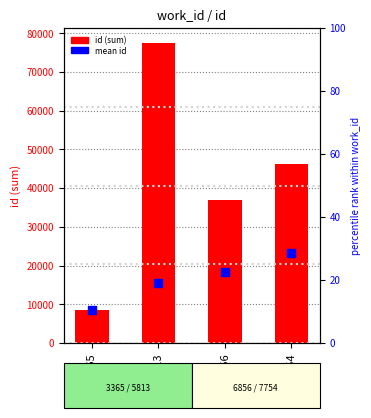

Which series has the widest spread of Y values?

id (sum)